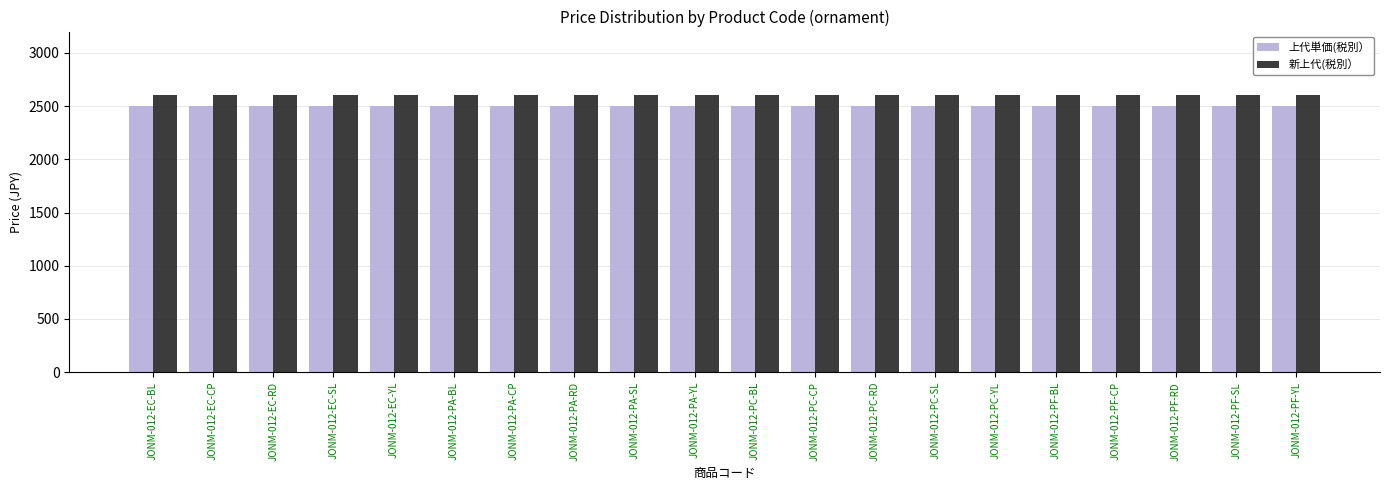

Does the chart contain stacked bars?

No